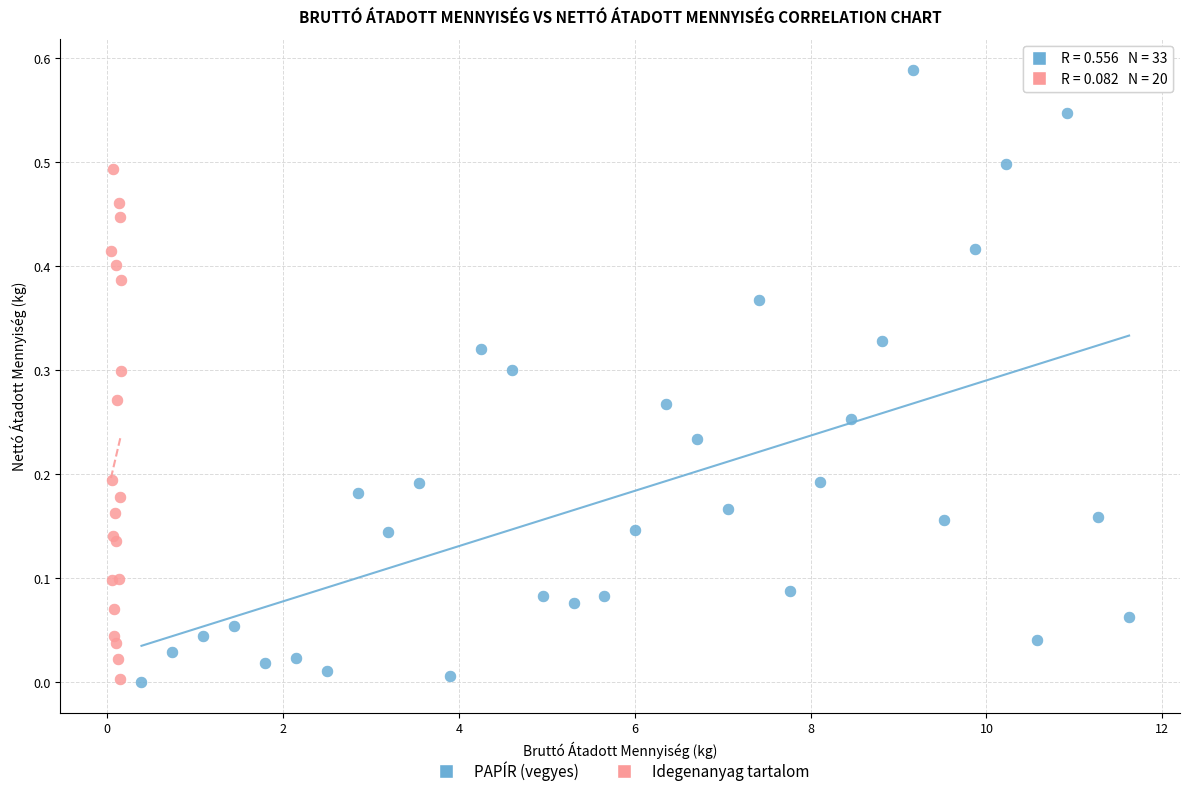

Which series reaches the maximum Y coordinate?

PAPÍR (vegyes)